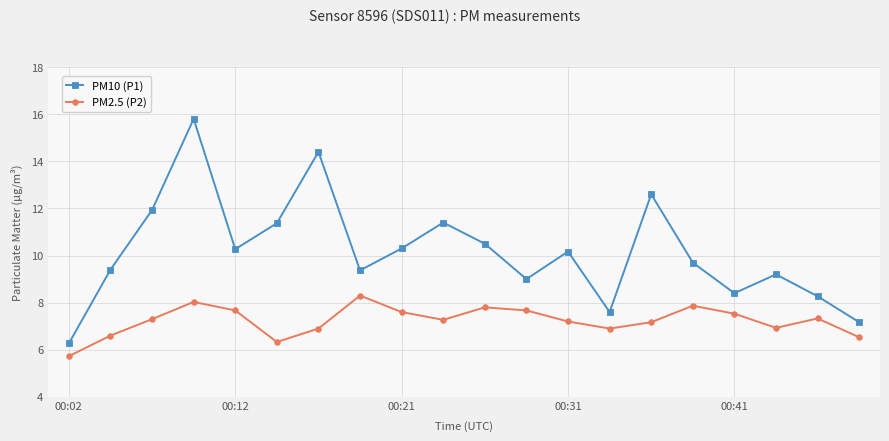

Which series has the largest range (max minus min)?

PM10 (P1)